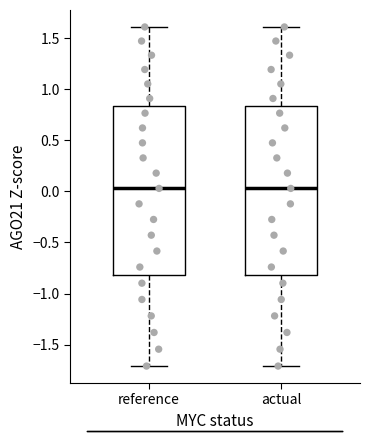

Reading left to right, transcribe this box plot: for each box, give where its median line is, the range the box spans, and where its two whiskers end, as read against the y-axis. The values are not printed on the chart, so give them approximately, as read against the axis.

reference: median 0.05, box -0.80 to 0.85, whiskers -1.70 to 1.60
actual: median 0.05, box -0.80 to 0.85, whiskers -1.70 to 1.60